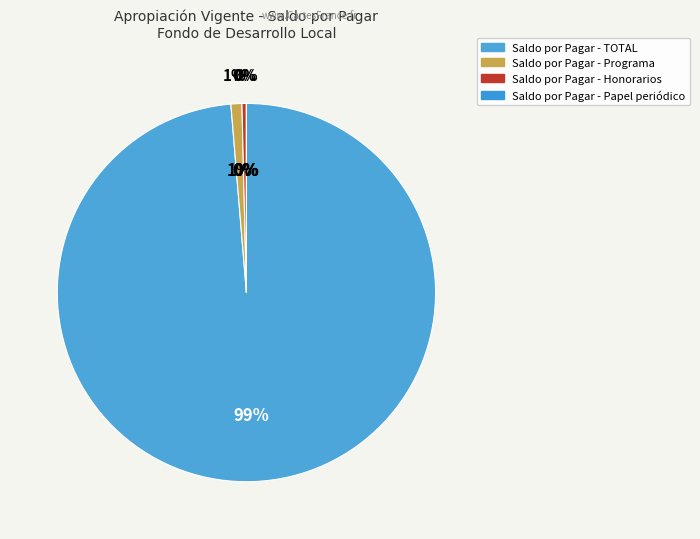

Which category has the smallest portion of the pie?

Saldo por Pagar - Papel periódico